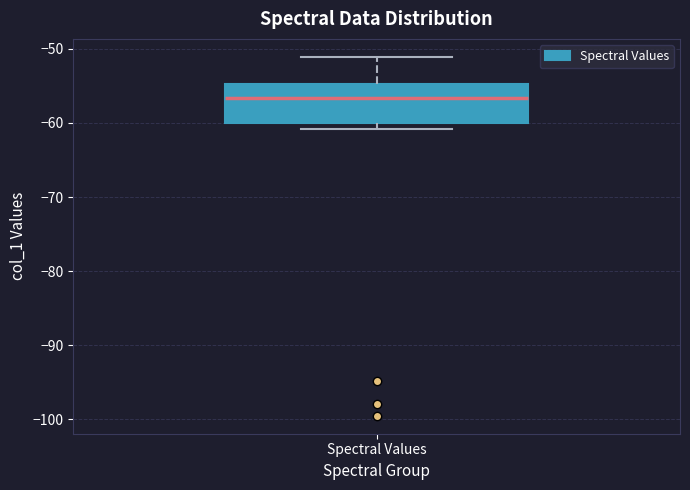

Read this box plot against the y-axis: the position of the median line, the range covered by the box, and the ends of both whiskers. The values are not printed on the chart, so give them approximately, as read against the axis.

median -57, box -60 to -55, whiskers -61 to -51